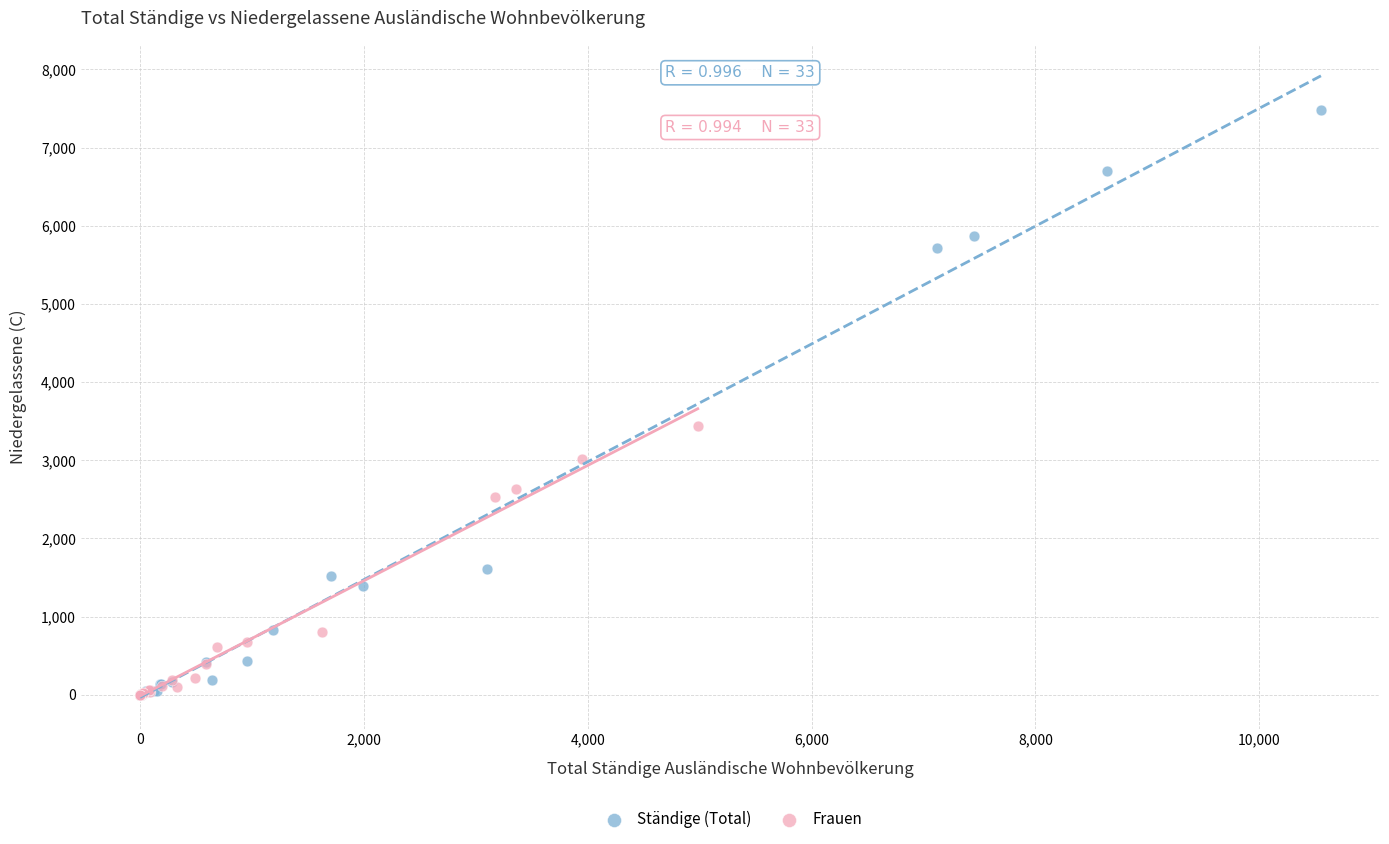

Which series has the widest spread of Y values?

Ständige (Total)